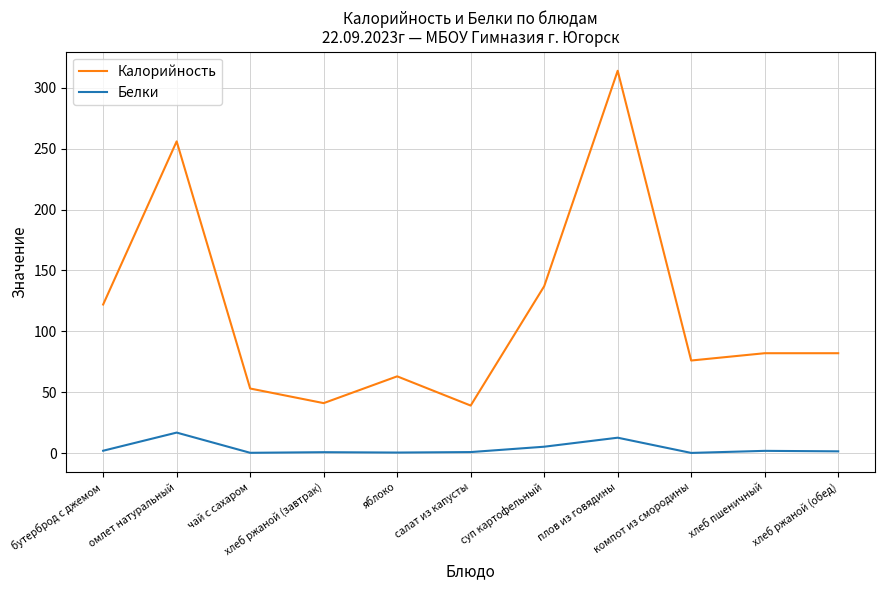

Between яблоко and компот из смородины, which series saw the biggest shift?

Калорийность